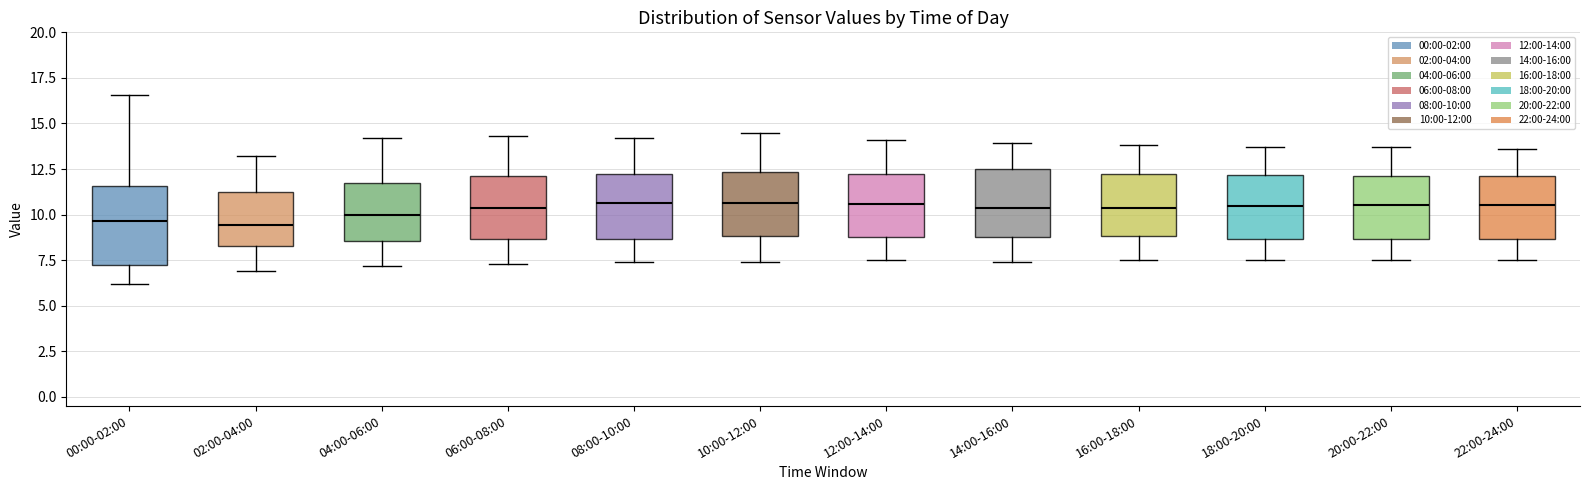

Where is the upper edge of the box for 10:00-12:00 on the y-axis? The values are not printed on the chart, so give them approximately, as read against the axis.

12.5